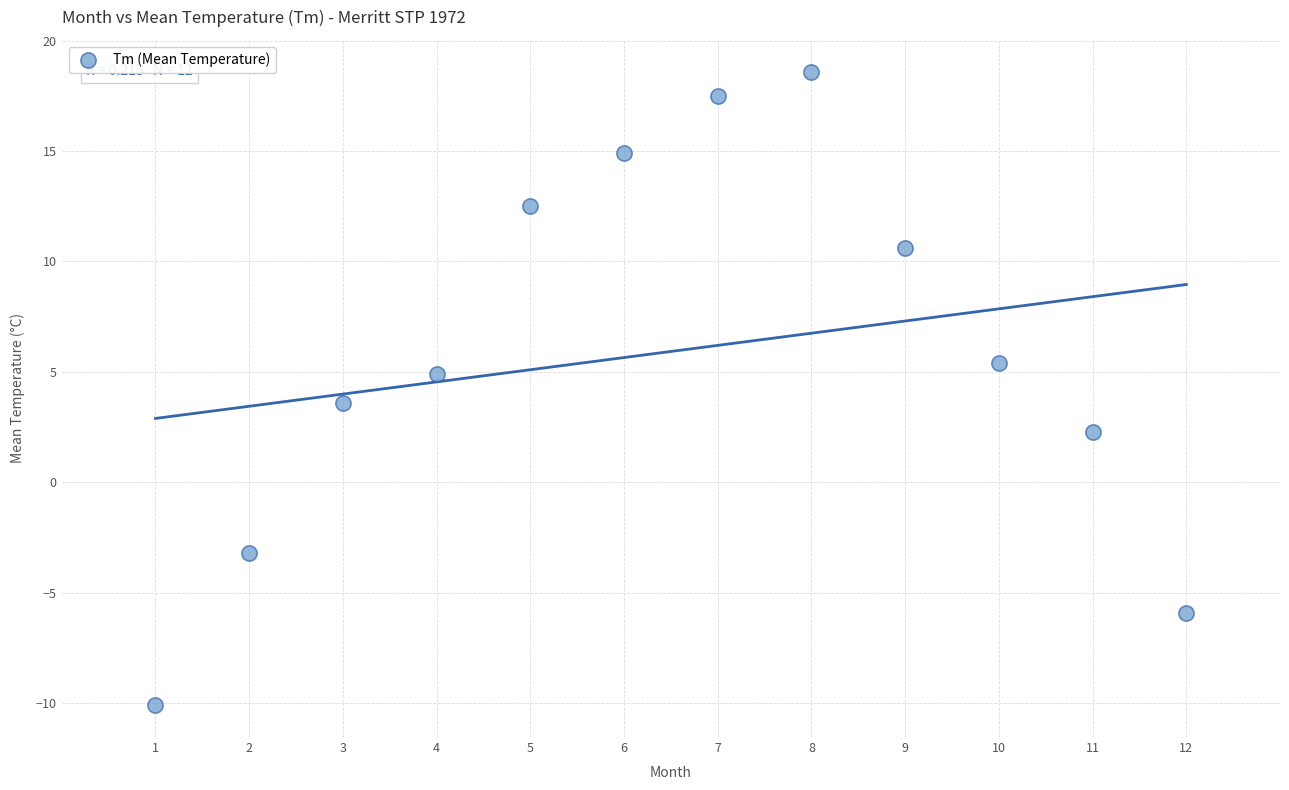

What Y value in the scatter plot is closest to 4?

3.6